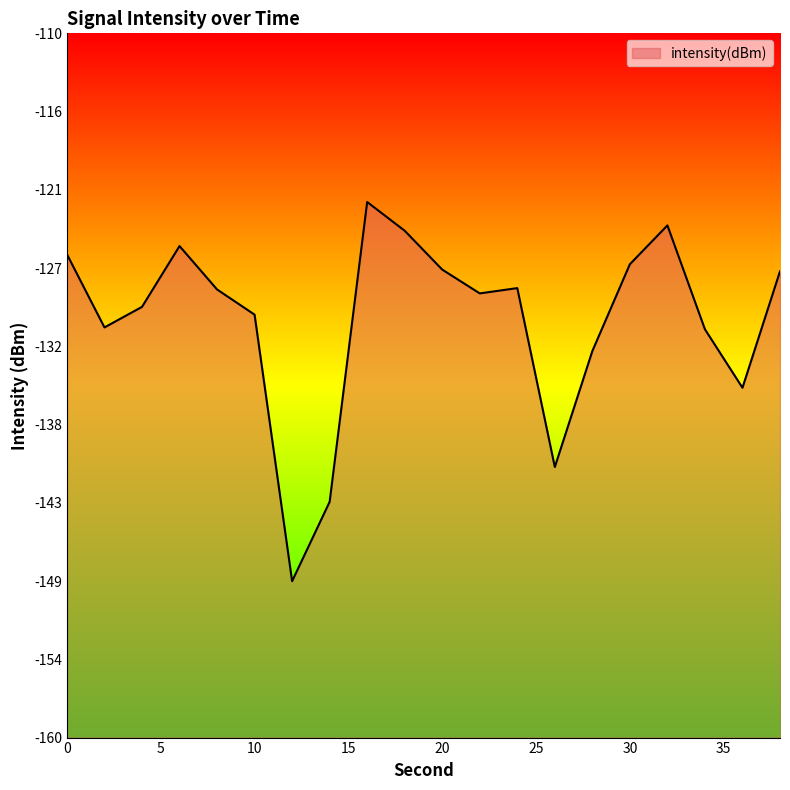

How many data points does each series have?

20